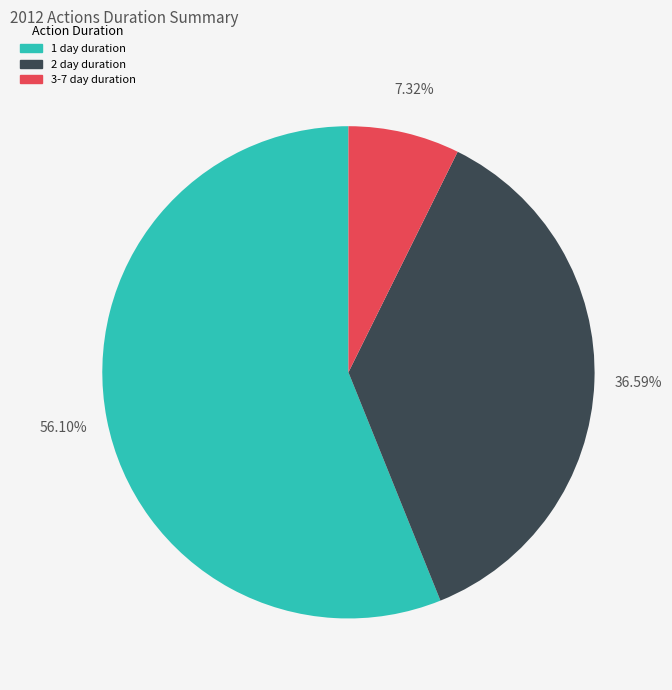

Is there any slice that represents more than half of the pie?

Yes